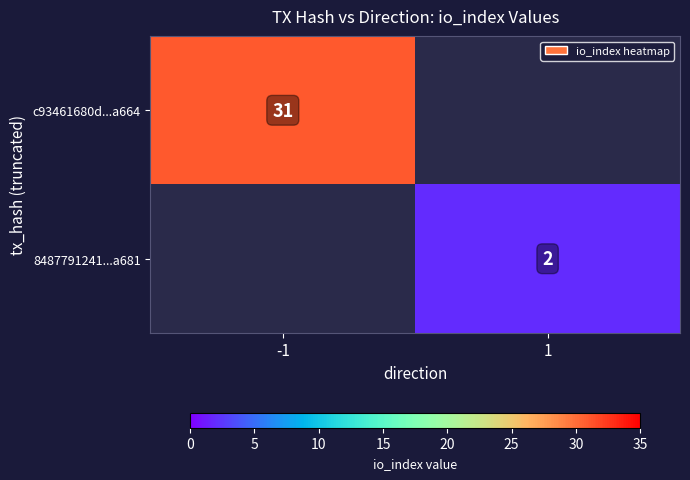

Is it true that 8487791241...a681 equals 3 at 1?

False